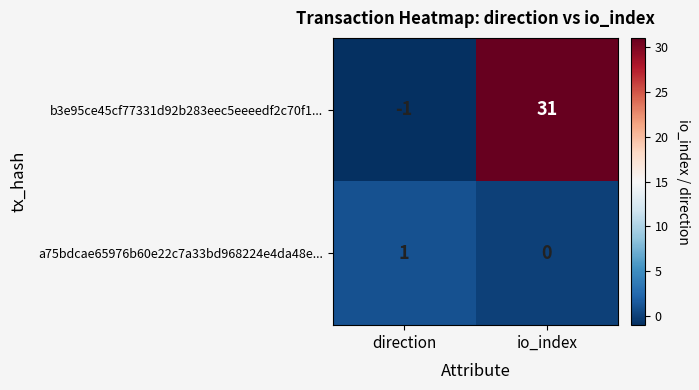

At which label does a75bdcae65976b60e22c7a33bd968224e4da48e... reach its minimum?

io_index